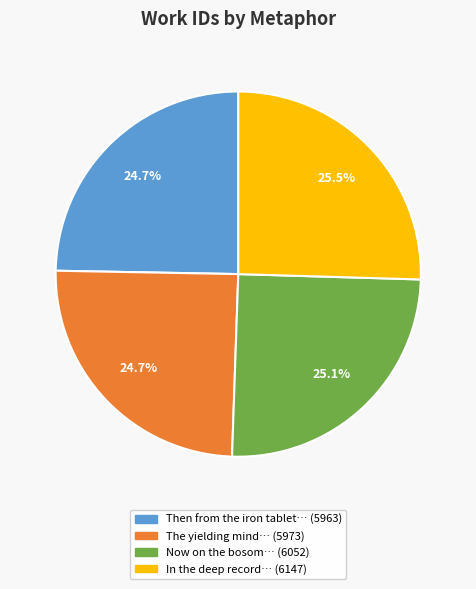

Does any single category account for the majority?

No